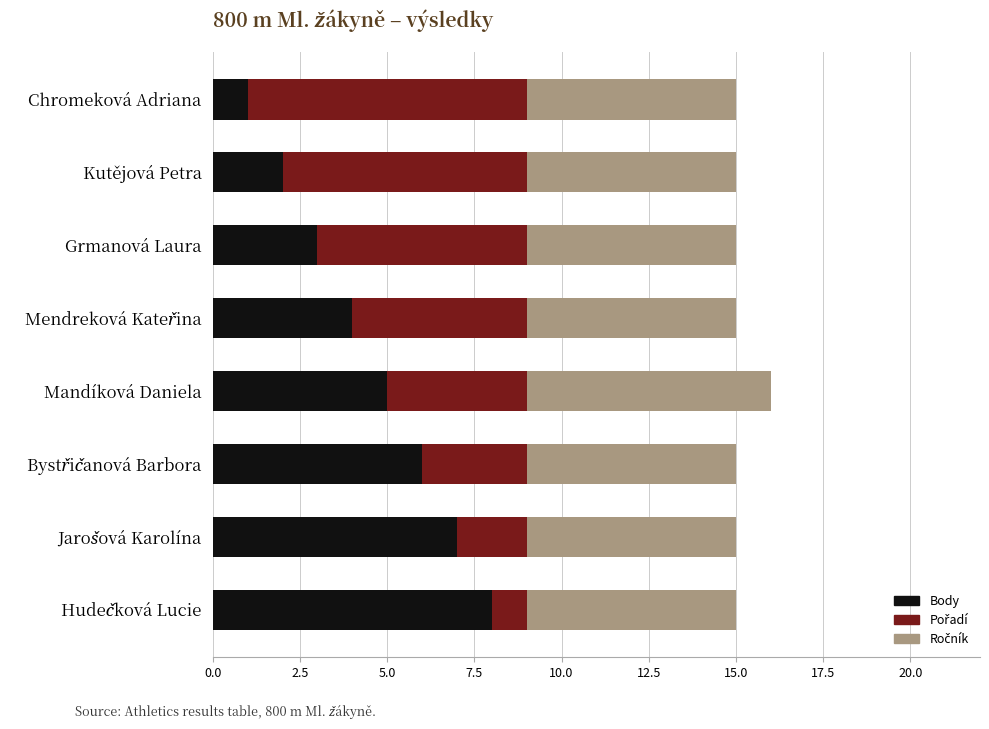

What is the difference between the maximum and minimum values in the Body series?

7